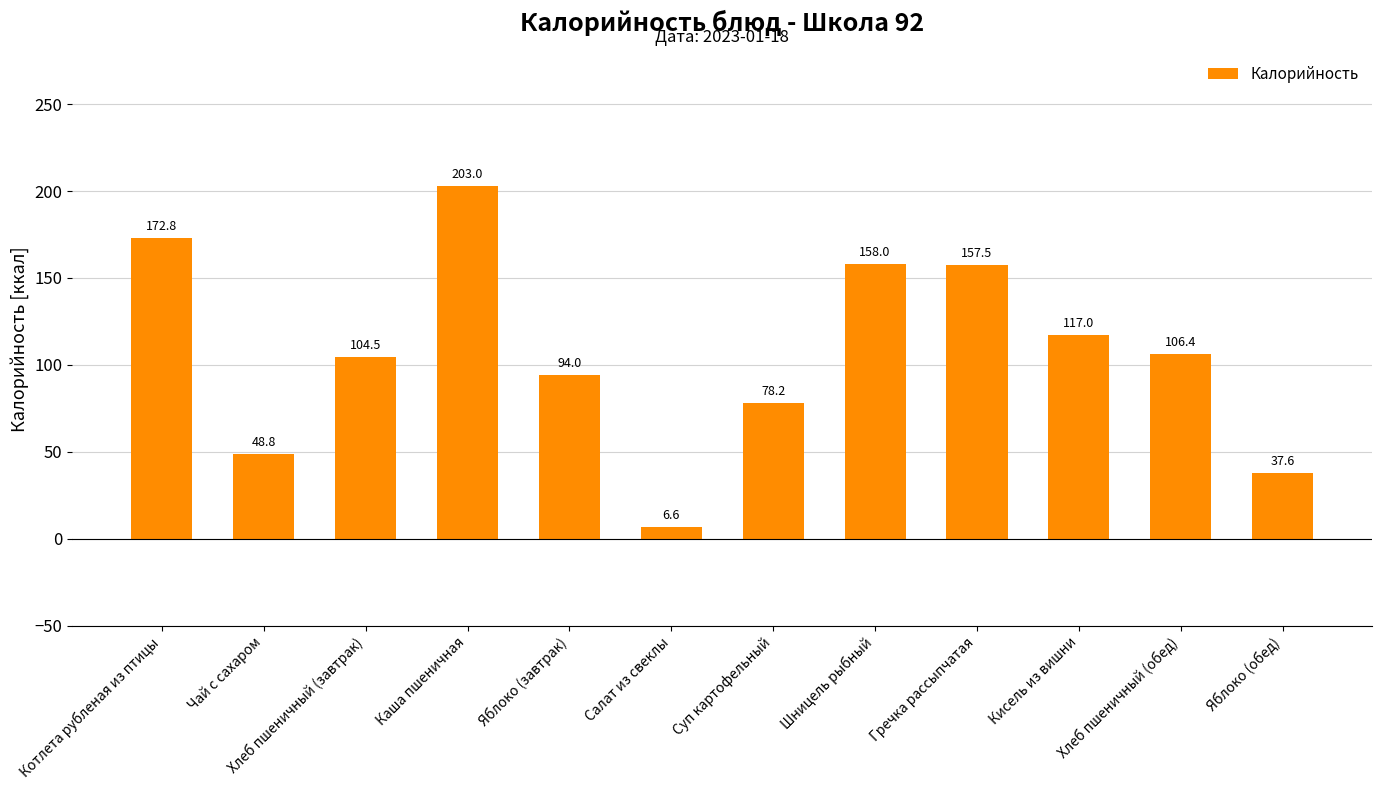

What is the label of the 6th bar from the left?

Салат из свеклы